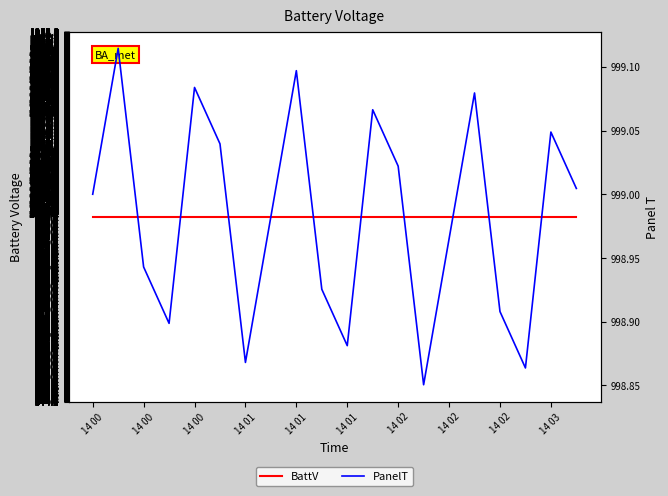

Count the number of categories in the chart.

20